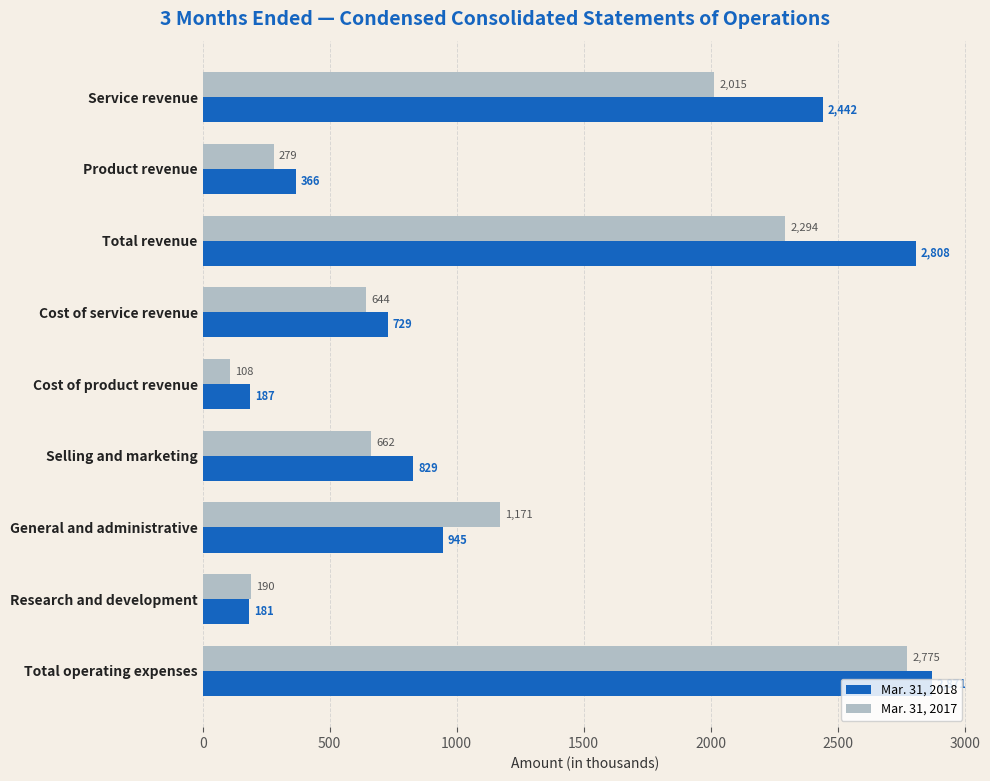

List the series in order of their peak value, lowest first.

Mar. 31, 2017, Mar. 31, 2018